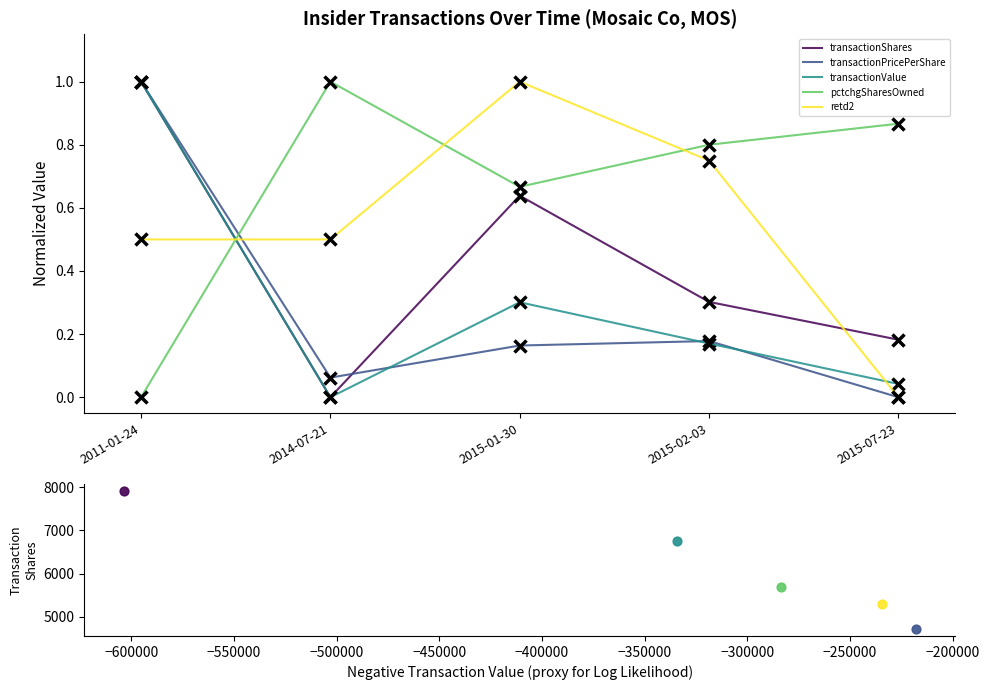

What are all the series names shown in the legend?

transactionShares, transactionPricePerShare, transactionValue, pctchgSharesOwned, retd2